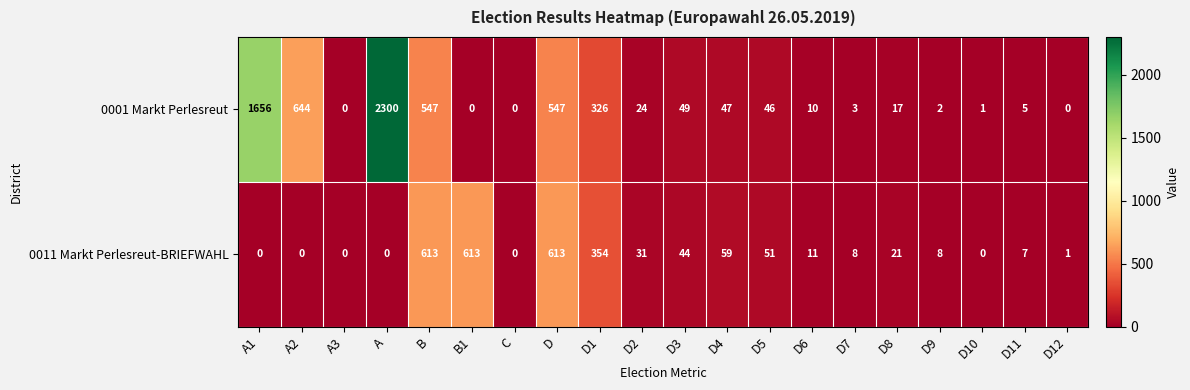

Is the value of 0001 Markt Perlesreut at D9 greater than the value of 0011 Markt Perlesreut-BRIEFWAHL at D9?

No